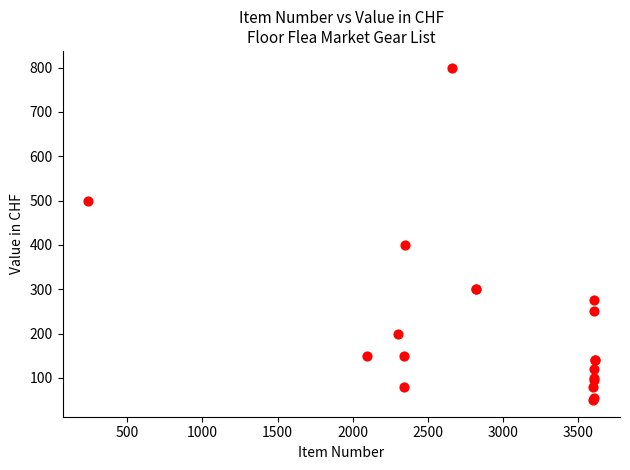

What Y value in the scatter plot is closest to 425?

400